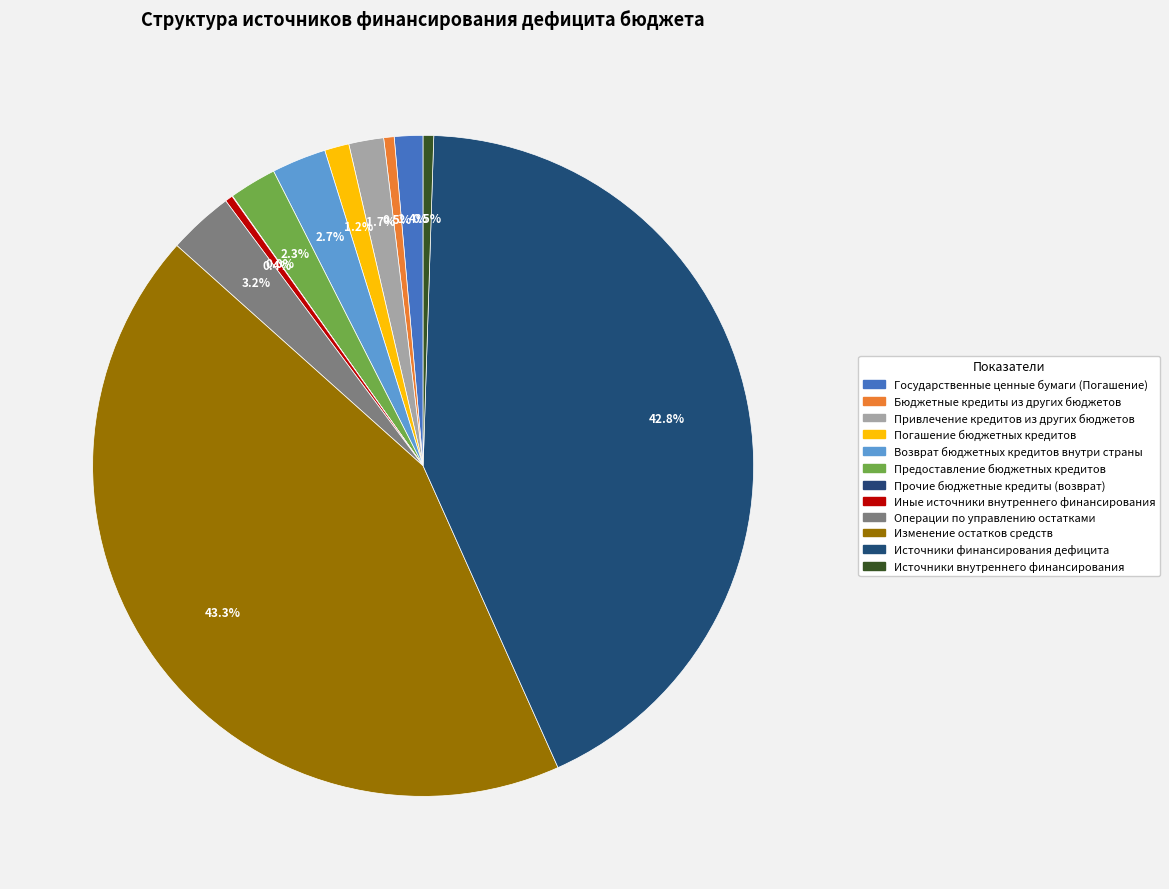

Is it true that Операции по управлению остатками is 3% of the pie?

True